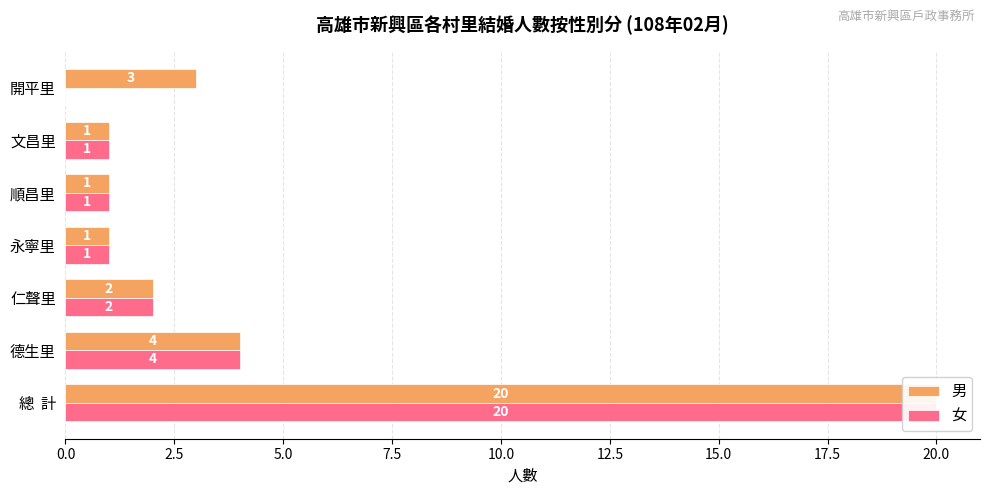

At how many categories does at least one series exceed 6?

1